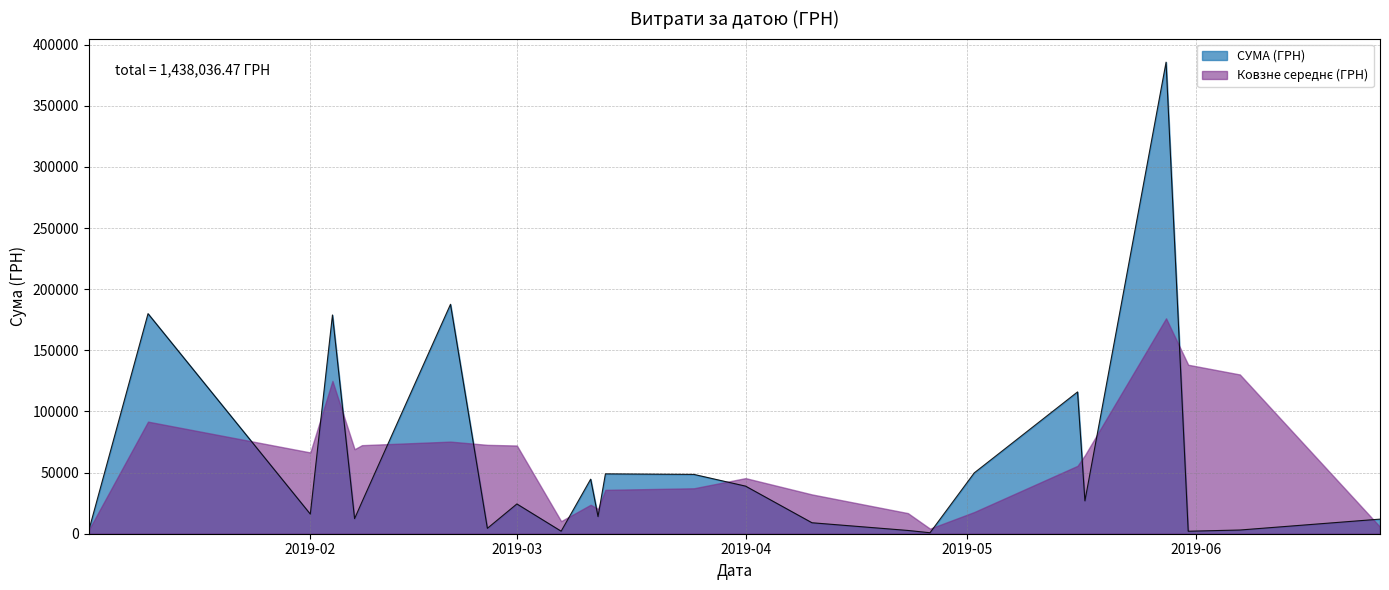

What is the value of the 24th point from the left?

953.0